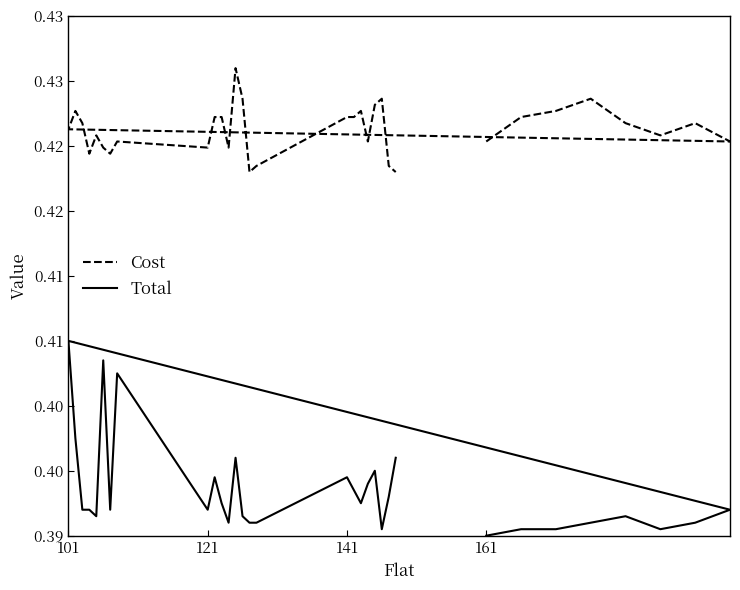

True or false: Cost and Total cross at least once.

False